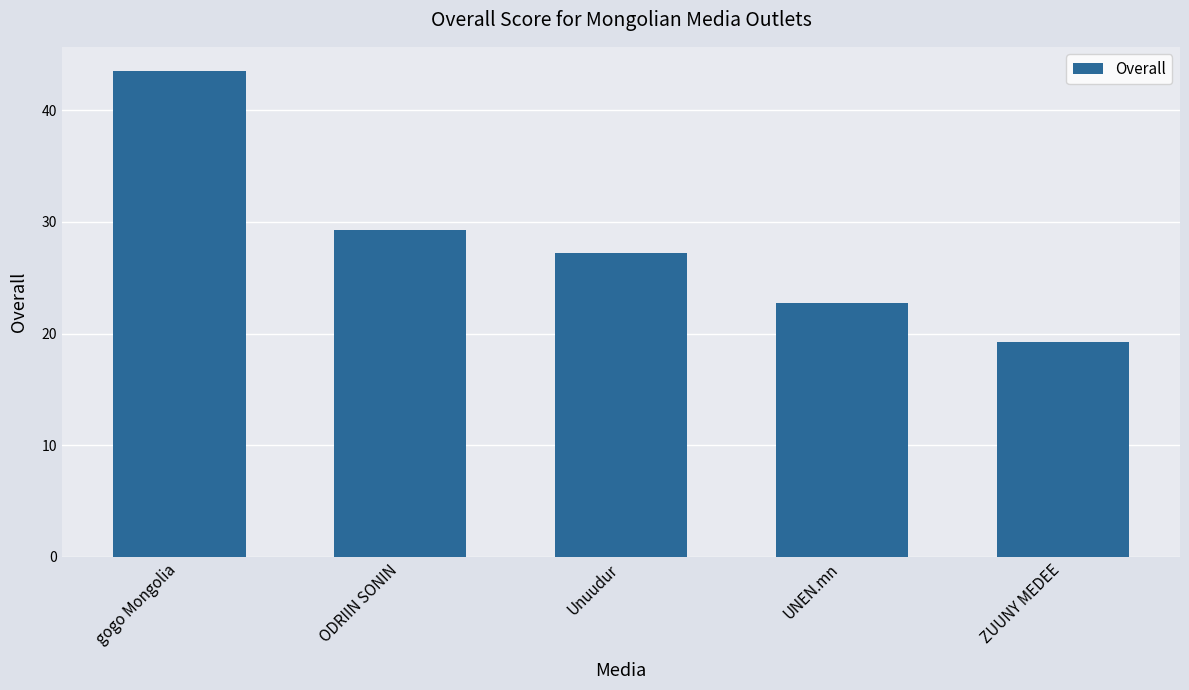

Count the number of categories in the chart.

5